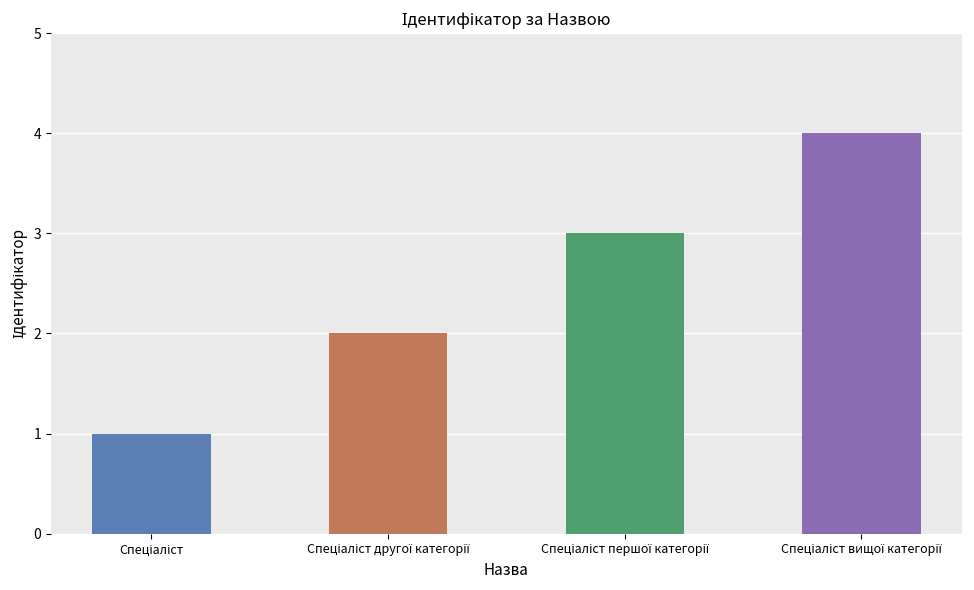

What is the difference between the maximum and minimum values?

3